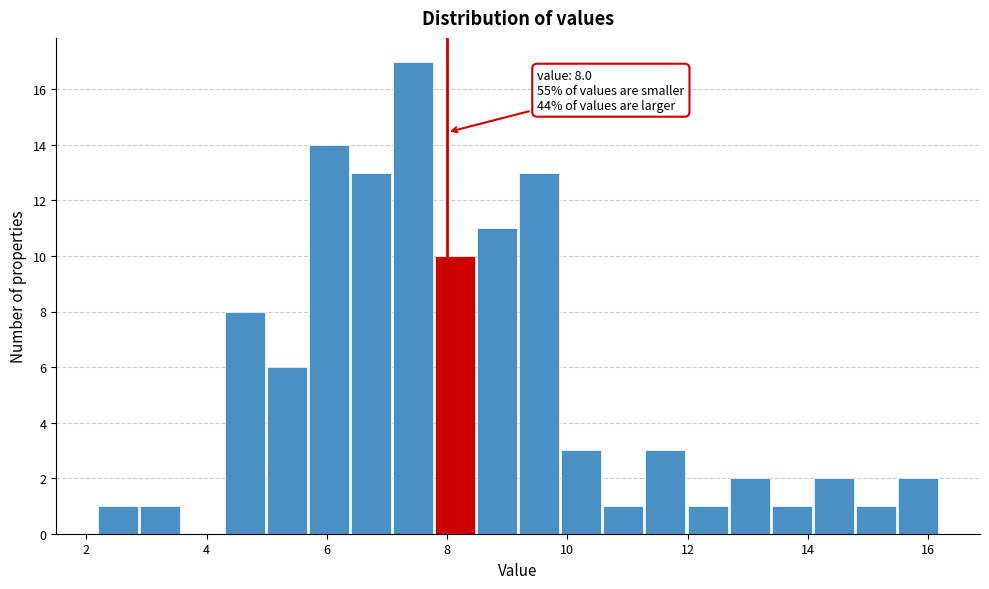

Read against the x-axis, roughly where is the centre of the tallest bar?

7.4